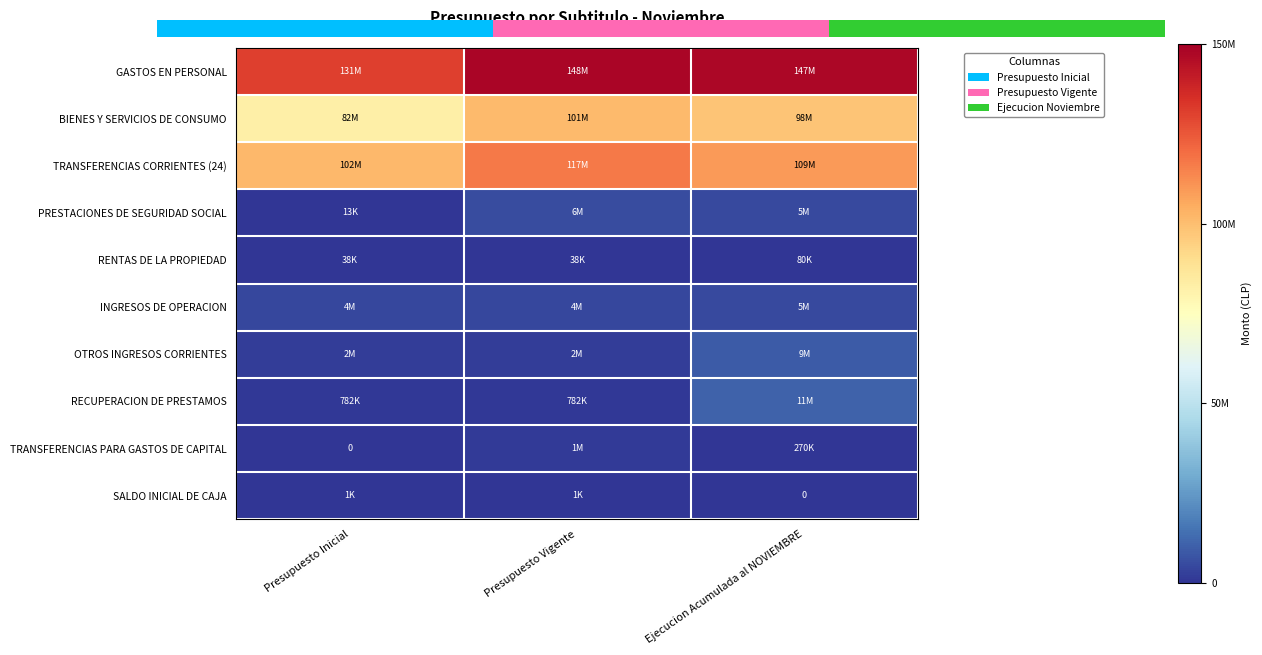

How many data points in TRANSFERENCIAS PARA GASTOS DE CAPITAL are above 0?

2